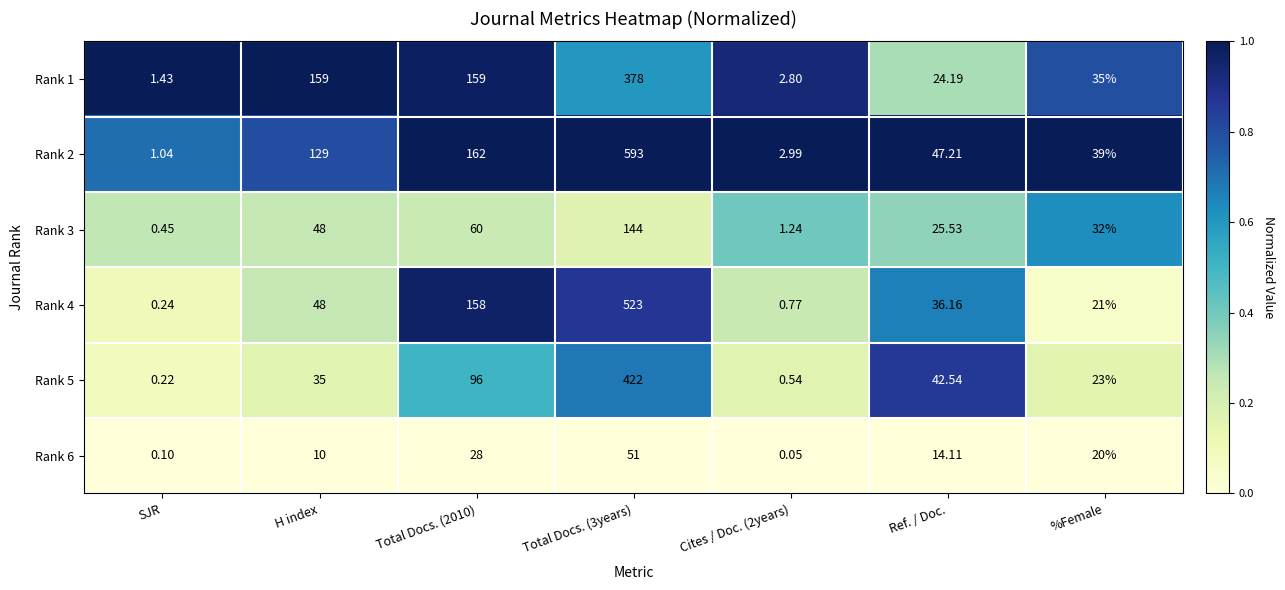

Which series changed the most between Total Docs. (2010) and Cites / Doc. (2years)?

Rank 2